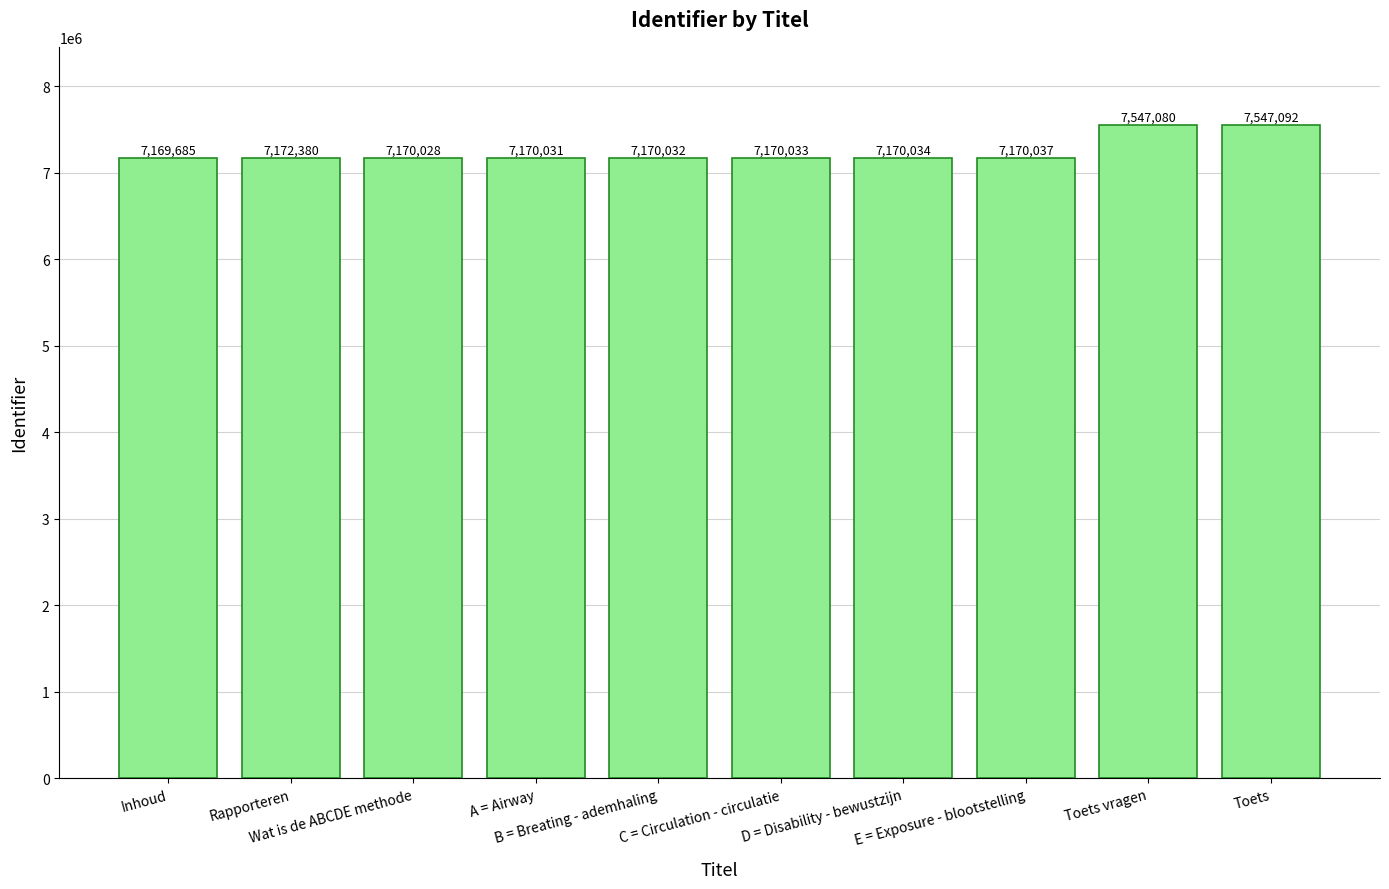

Are the bars grouped side by side (vs. stacked)?

No